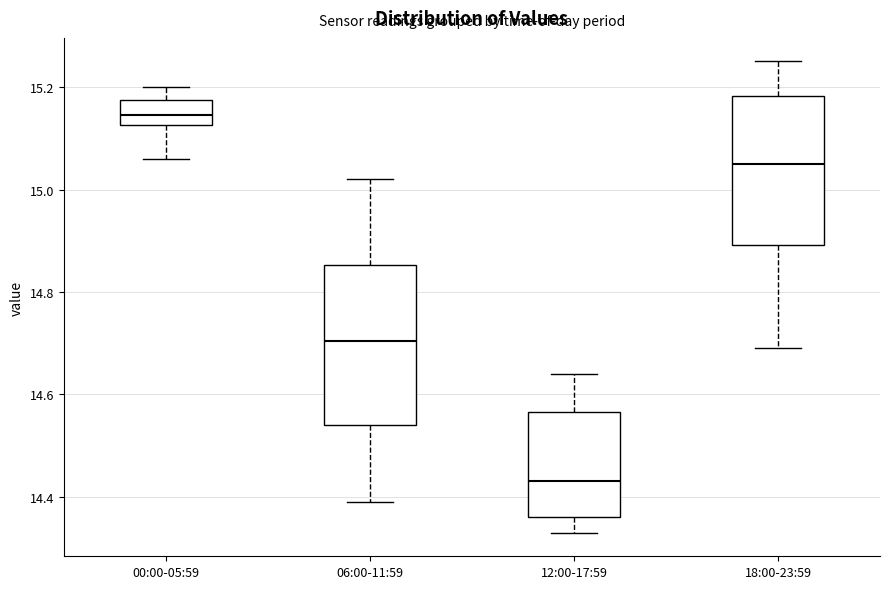

Comparing the boxes themselves (not the whiskers), which one is the tallest?

06:00-11:59